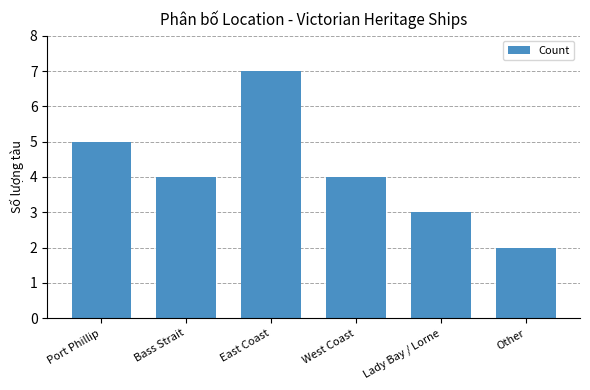

What is the average value?

4